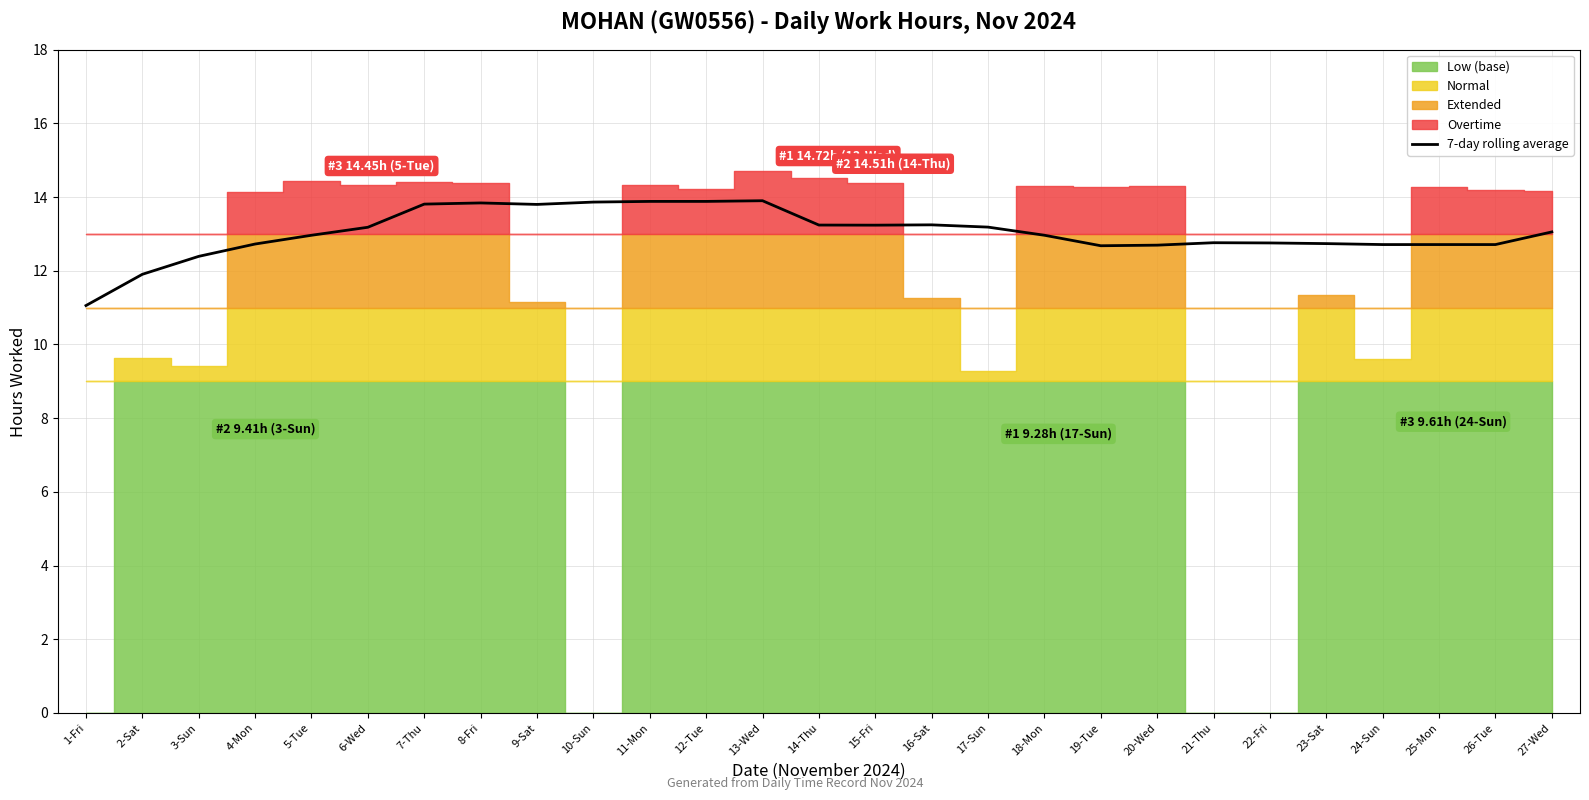

List the labels in order of value, smallest first.

1-Fri, 2-Sat, 3-Sun, 19-Tue, 20-Wed, 24-Sun, 25-Mon, 26-Tue, 4-Mon, 23-Sat, 22-Fri, 21-Thu, 5-Tue, 18-Mon, 27-Wed, 6-Wed, 17-Sun, 15-Fri, 14-Thu, 16-Sat, 9-Sat, 7-Thu, 8-Fri, 10-Sun, 12-Tue, 11-Mon, 13-Wed